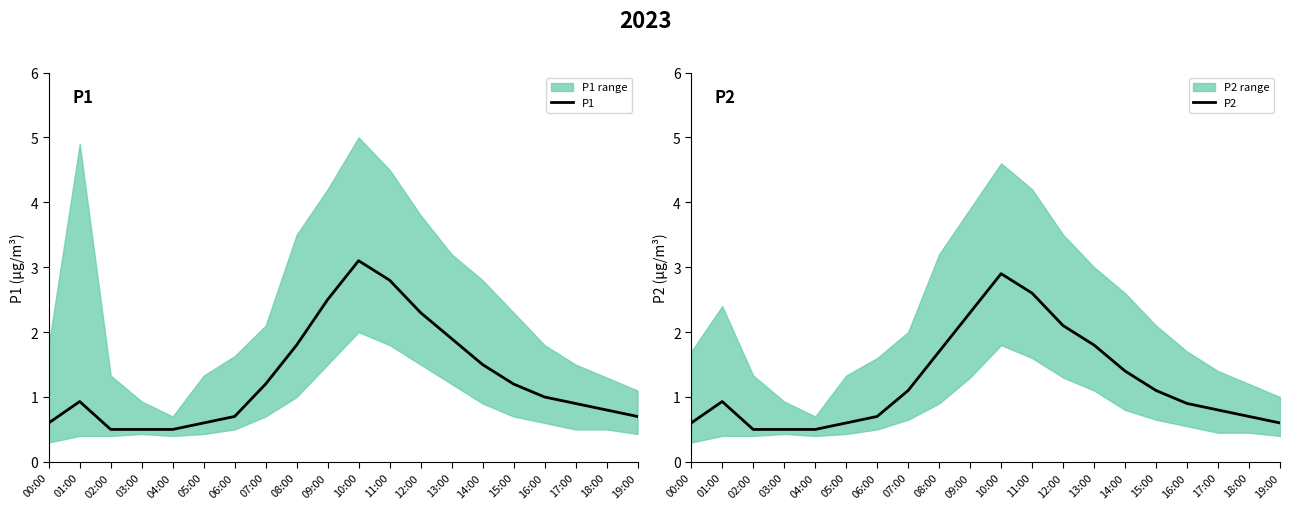

Rank the series by their average value, from highest to lowest.

P1, P2